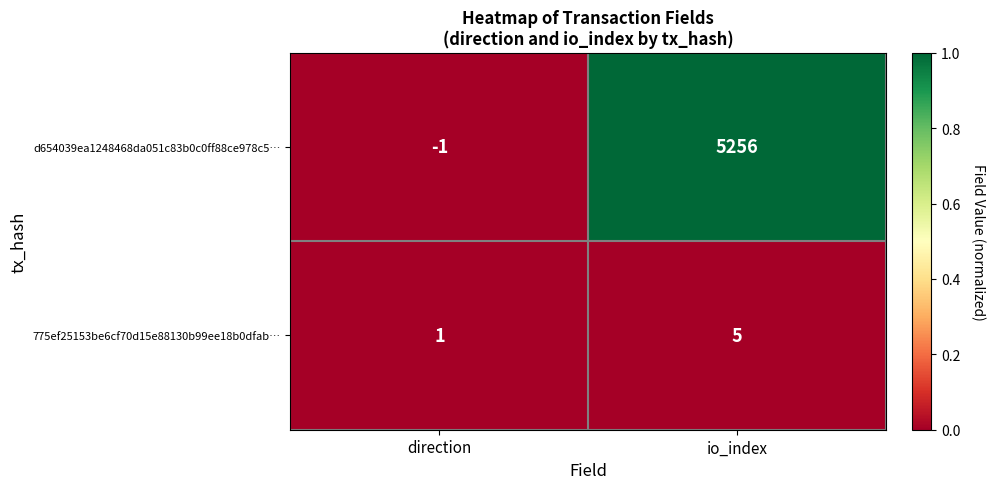

At which category does the chart reach its peak across all series?

io_index